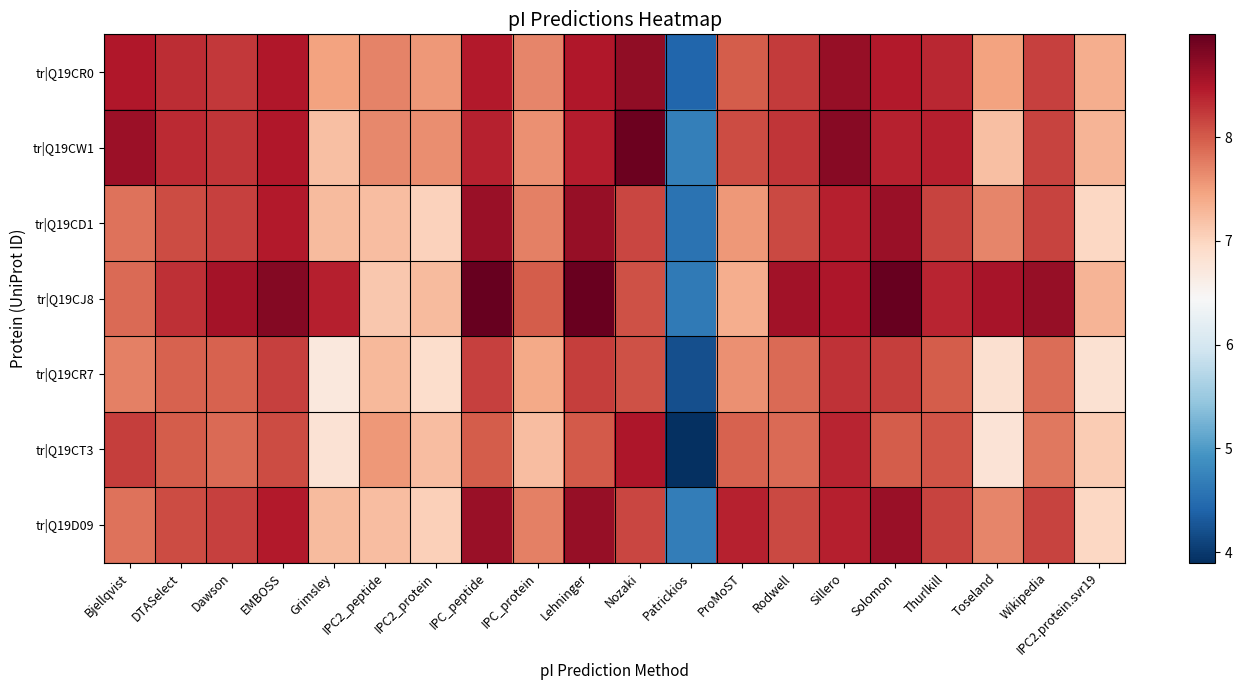

Reading left to right, transcribe all the data shown in this chart.

tr|Q19CR0: Bjellqvist=8.5	DTASelect=8.3	Dawson=8.2	EMBOSS=8.5	Grimsley=7.5	IPC2_peptide=7.7	IPC2_protein=7.6	IPC_peptide=8.5	IPC_protein=7.7	Lehninger=8.5	Nozaki=8.7	Patrickios=4.4	ProMoST=8.0	Rodwell=8.2	Sillero=8.7	Solomon=8.5	Thurlkill=8.4	Toseland=7.5	Wikipedia=8.2	IPC2.protein.svr19=7.4
tr|Q19CW1: Bjellqvist=8.6	DTASelect=8.3	Dawson=8.3	EMBOSS=8.5	Grimsley=7.2	IPC2_peptide=7.7	IPC2_protein=7.6	IPC_peptide=8.4	IPC_protein=7.6	Lehninger=8.4	Nozaki=8.9	Patrickios=4.7	ProMoST=8.1	Rodwell=8.3	Sillero=8.8	Solomon=8.4	Thurlkill=8.4	Toseland=7.2	Wikipedia=8.2	IPC2.protein.svr19=7.3
tr|Q19CD1: Bjellqvist=7.8	DTASelect=8.1	Dawson=8.2	EMBOSS=8.5	Grimsley=7.2	IPC2_peptide=7.2	IPC2_protein=7.0	IPC_peptide=8.6	IPC_protein=7.7	Lehninger=8.7	Nozaki=8.1	Patrickios=4.6	ProMoST=7.6	Rodwell=8.1	Sillero=8.4	Solomon=8.6	Thurlkill=8.2	Toseland=7.7	Wikipedia=8.2	IPC2.protein.svr19=7.0
tr|Q19CJ8: Bjellqvist=7.9	DTASelect=8.3	Dawson=8.6	EMBOSS=8.8	Grimsley=8.4	IPC2_peptide=7.1	IPC2_protein=7.2	IPC_peptide=9.0	IPC_protein=8.0	Lehninger=9.0	Nozaki=8.1	Patrickios=4.6	ProMoST=7.4	Rodwell=8.6	Sillero=8.5	Solomon=9.0	Thurlkill=8.4	Toseland=8.5	Wikipedia=8.7	IPC2.protein.svr19=7.3
tr|Q19CR7: Bjellqvist=7.7	DTASelect=8.0	Dawson=7.9	EMBOSS=8.2	Grimsley=6.7	IPC2_peptide=7.3	IPC2_protein=6.9	IPC_peptide=8.2	IPC_protein=7.4	Lehninger=8.2	Nozaki=8.1	Patrickios=4.2	ProMoST=7.6	Rodwell=7.9	Sillero=8.3	Solomon=8.2	Thurlkill=8.0	Toseland=6.9	Wikipedia=7.9	IPC2.protein.svr19=6.8
tr|Q19CT3: Bjellqvist=8.2	DTASelect=8.0	Dawson=7.9	EMBOSS=8.1	Grimsley=6.8	IPC2_peptide=7.5	IPC2_protein=7.2	IPC_peptide=8.0	IPC_protein=7.2	Lehninger=8.0	Nozaki=8.5	Patrickios=3.9	ProMoST=7.9	Rodwell=7.9	Sillero=8.4	Solomon=8.0	Thurlkill=8.0	Toseland=6.8	Wikipedia=7.8	IPC2.protein.svr19=7.1
tr|Q19D09: Bjellqvist=7.8	DTASelect=8.1	Dawson=8.2	EMBOSS=8.5	Grimsley=7.2	IPC2_peptide=7.2	IPC2_protein=7.0	IPC_peptide=8.6	IPC_protein=7.7	Lehninger=8.7	Nozaki=8.1	Patrickios=4.7	ProMoST=8.4	Rodwell=8.1	Sillero=8.4	Solomon=8.6	Thurlkill=8.2	Toseland=7.7	Wikipedia=8.2	IPC2.protein.svr19=7.0